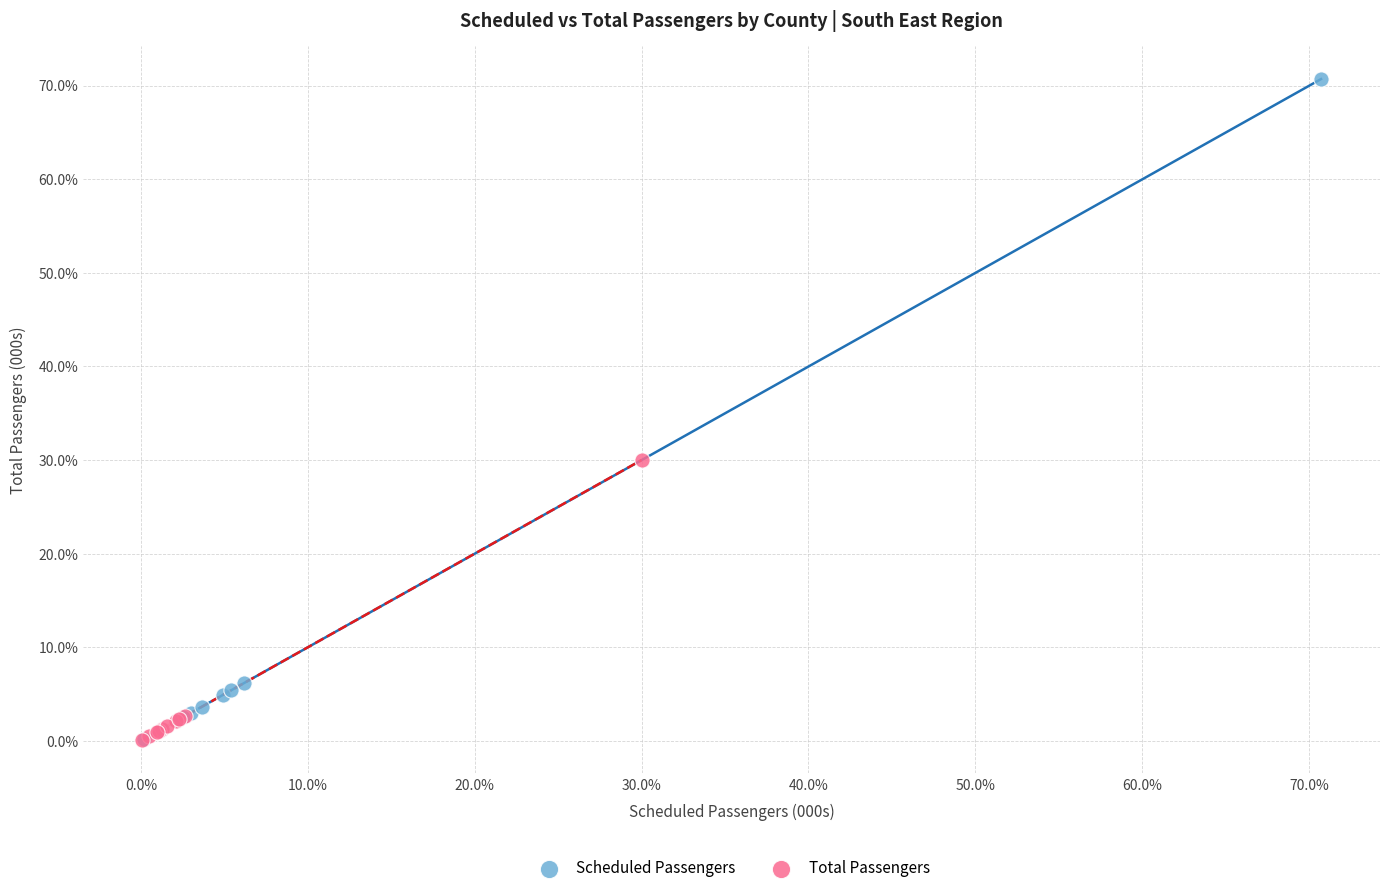

Which series has the widest spread of Y values?

Scheduled Passengers